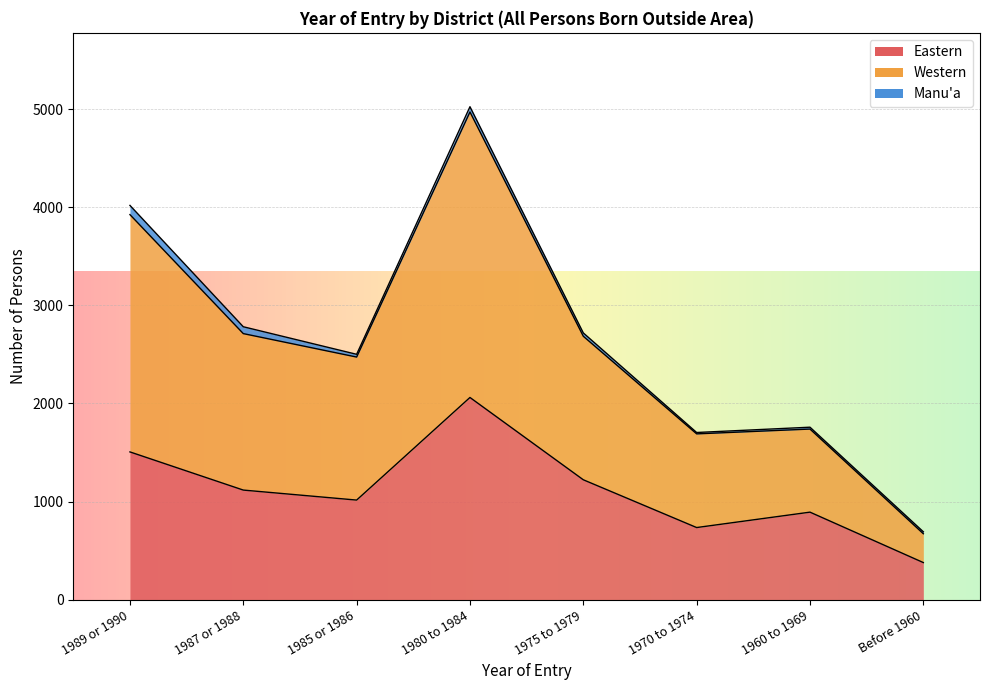

How many data points in Eastern are above 1117?

3